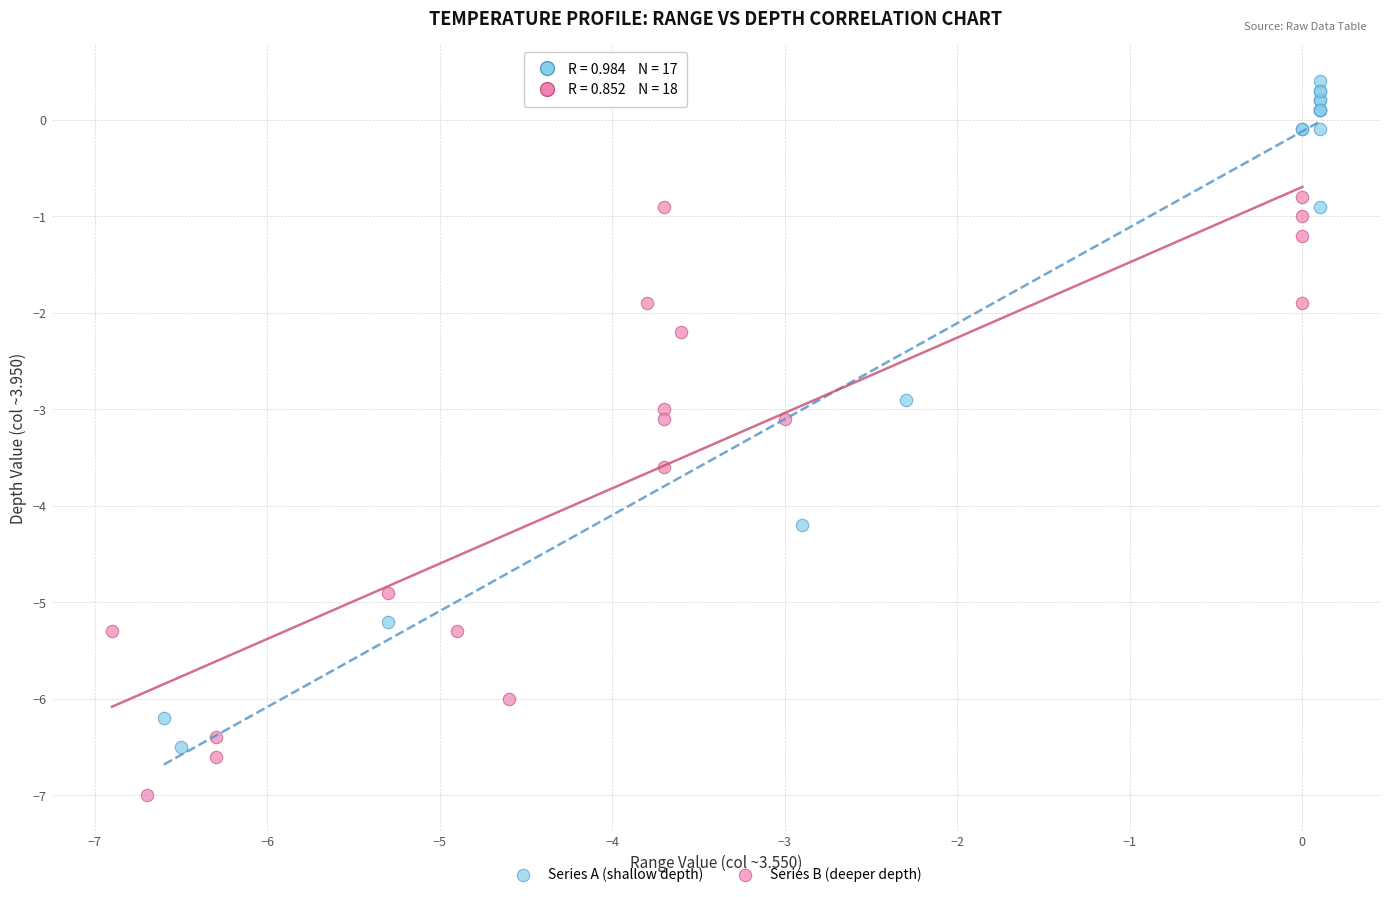

Which series reaches the maximum Y coordinate?

Series A (shallow depth)